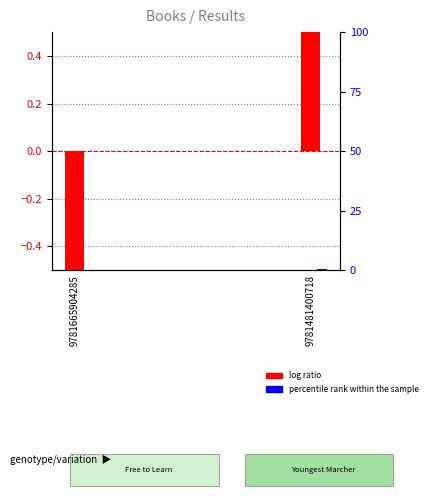

How many positive values does the percentile rank within the sample series have?

1